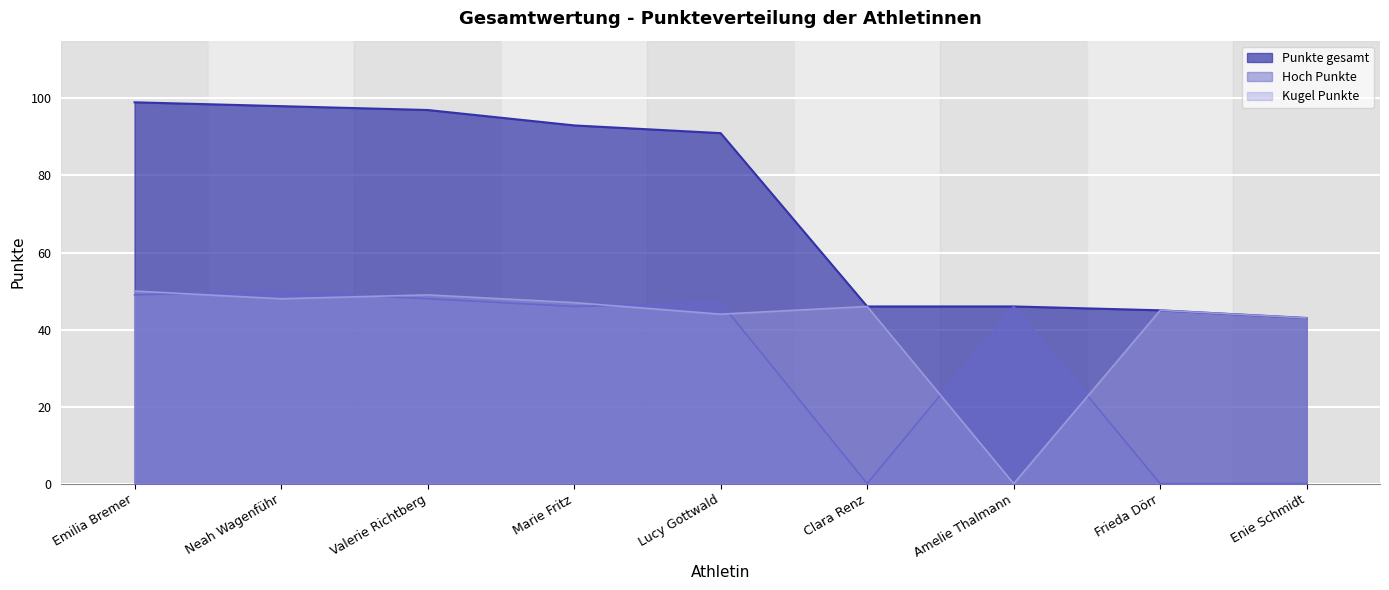

Reading right to left, what are all the values shown in this chart?

Enie Schmidt=43	Frieda Dörr=45	Amelie Thalmann=46	Clara Renz=46	Lucy Gottwald=91	Marie Fritz=93	Valerie Richtberg=97	Neah Wagenführ=98	Emilia Bremer=99